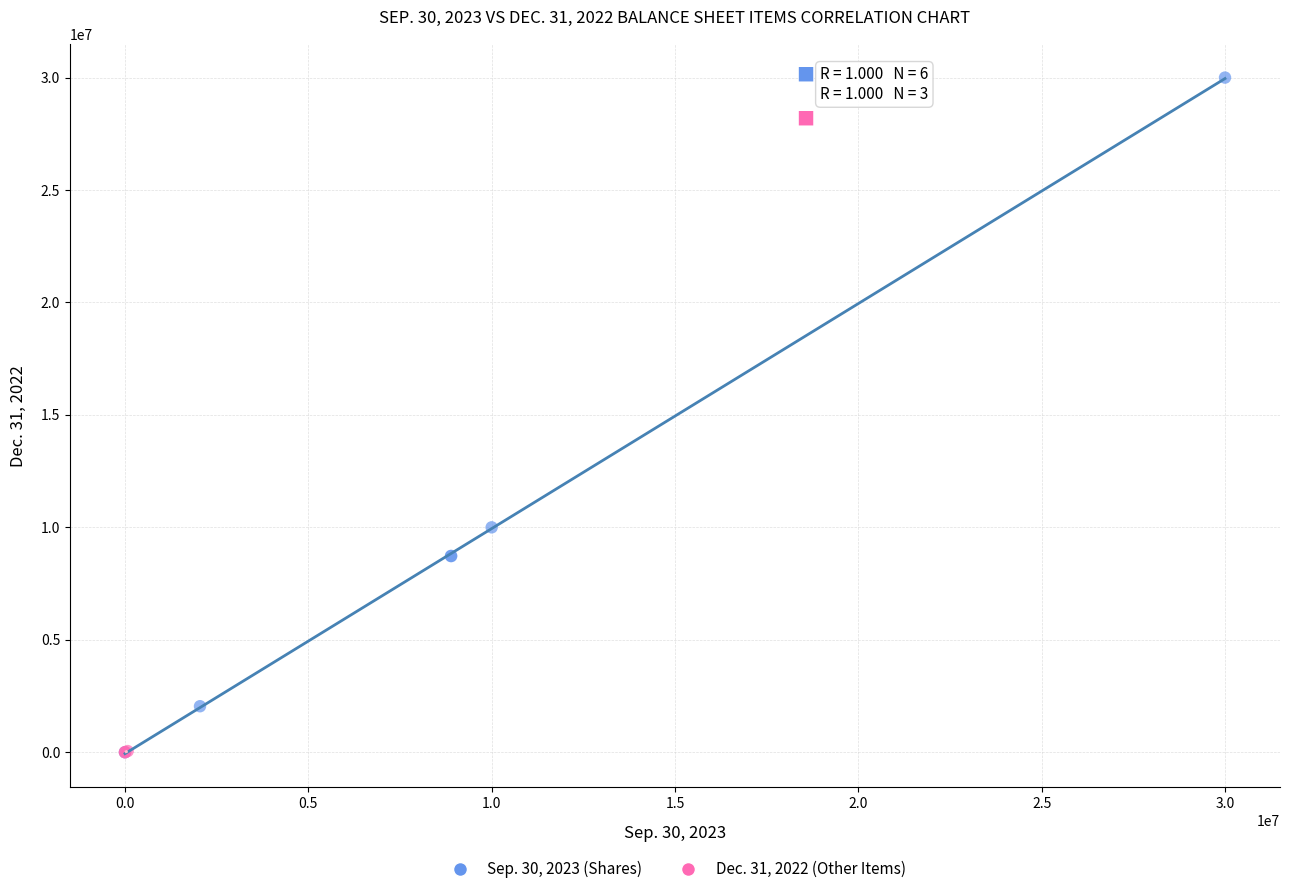

Which series contains the highest Y value?

Sep. 30, 2023 (Shares)